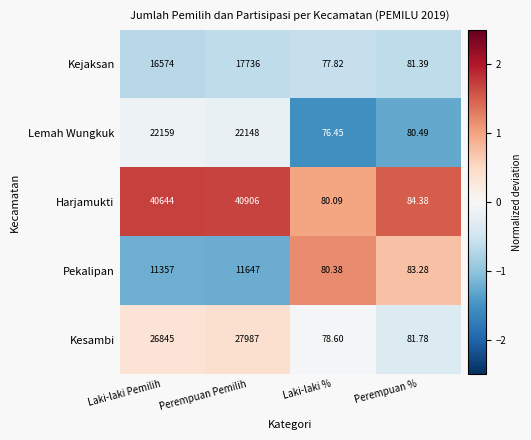

At which label is Pekalipan closest to 5863?

Laki-laki Pemilih